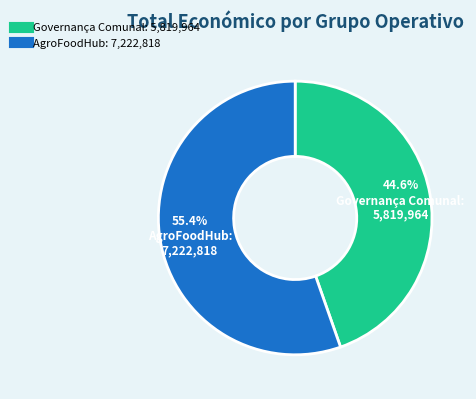

To the nearest percent, what portion does Governança Comunal represent?

45%